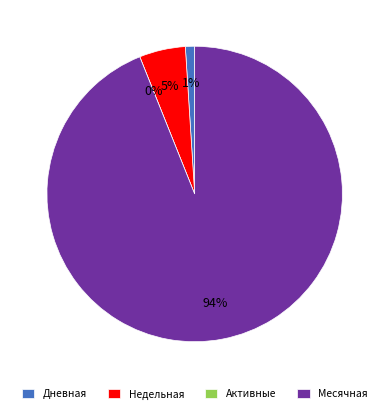

To the nearest percent, what is the average slice percentage?

25%